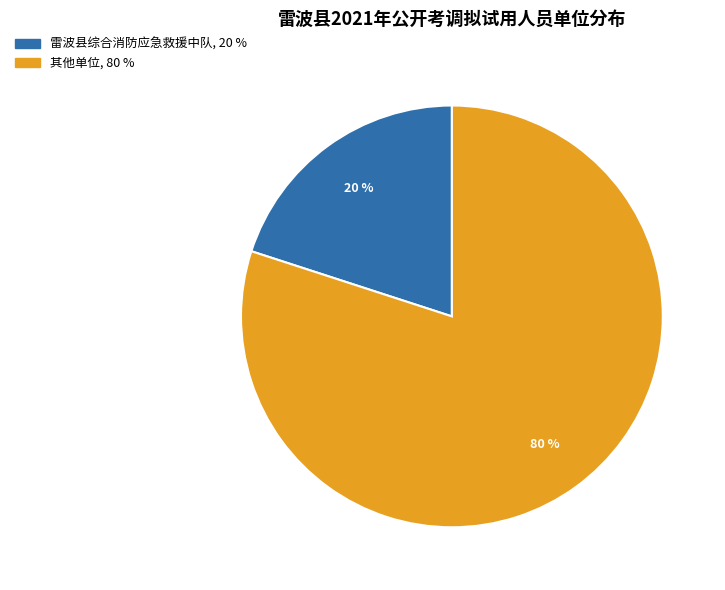

Is there a majority slice in this chart?

Yes